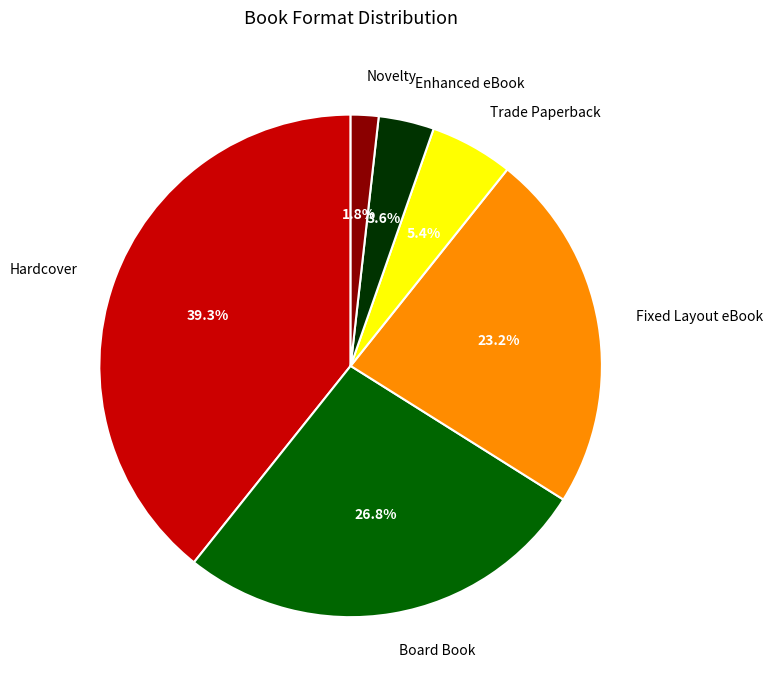

What percentage is the Board Book slice, to the nearest percent?

27%